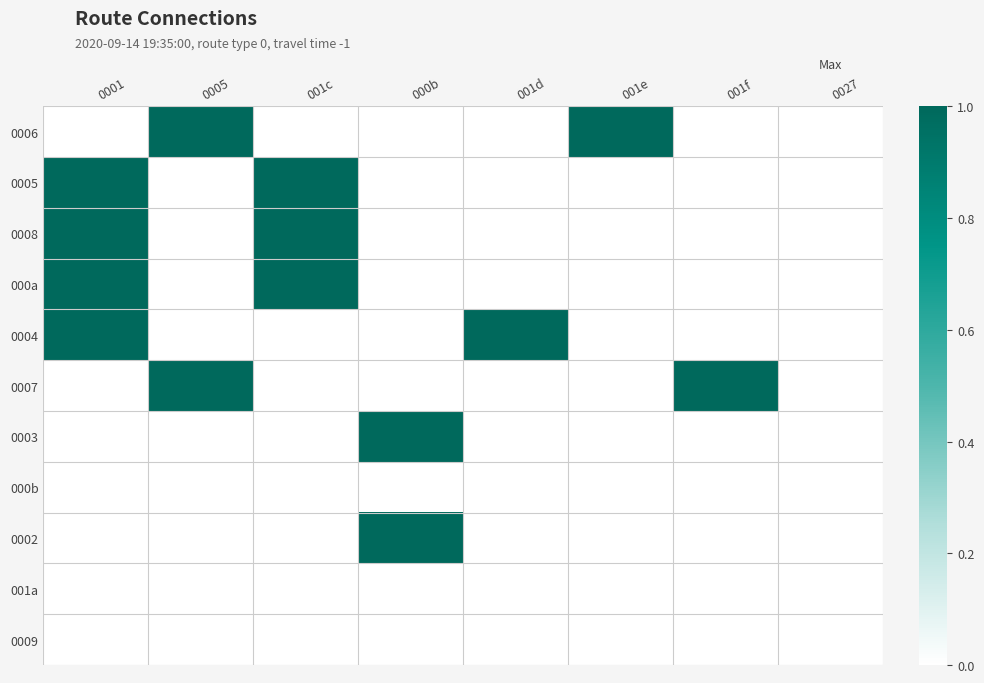

Reading left to right, list all the values displayed in this chart.

0006: 0001=0	0005=1	001c=0	000b=0	001d=0	001e=1	001f=0	0027=0
0005: 0001=1	0005=0	001c=1	000b=0	001d=0	001e=0	001f=0	0027=0
0008: 0001=1	0005=0	001c=1	000b=0	001d=0	001e=0	001f=0	0027=0
000a: 0001=1	0005=0	001c=1	000b=0	001d=0	001e=0	001f=0	0027=0
0004: 0001=1	0005=0	001c=0	000b=0	001d=1	001e=0	001f=0	0027=0
0007: 0001=0	0005=1	001c=0	000b=0	001d=0	001e=0	001f=1	0027=0
0003: 0001=0	0005=0	001c=0	000b=1	001d=0	001e=0	001f=0	0027=0
000b: 0001=0	0005=0	001c=0	000b=0	001d=0	001e=0	001f=0	0027=0
0002: 0001=0	0005=0	001c=0	000b=1	001d=0	001e=0	001f=0	0027=0
001a: 0001=0	0005=0	001c=0	000b=0	001d=0	001e=0	001f=0	0027=0
0009: 0001=0	0005=0	001c=0	000b=0	001d=0	001e=0	001f=0	0027=0